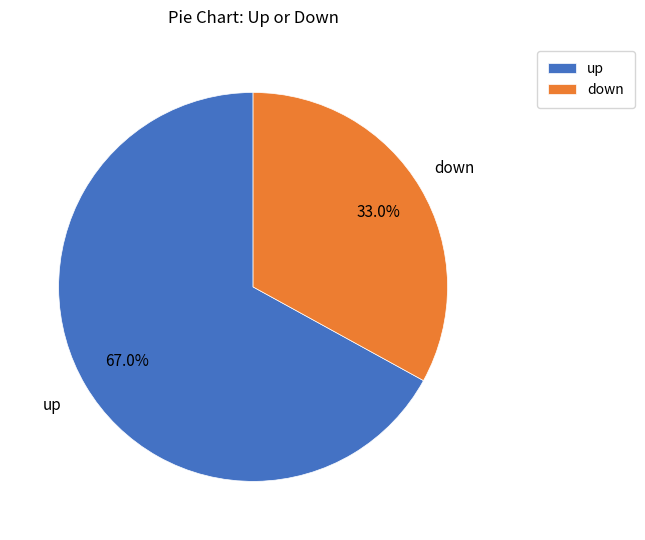

How many slices are in this pie chart?

2